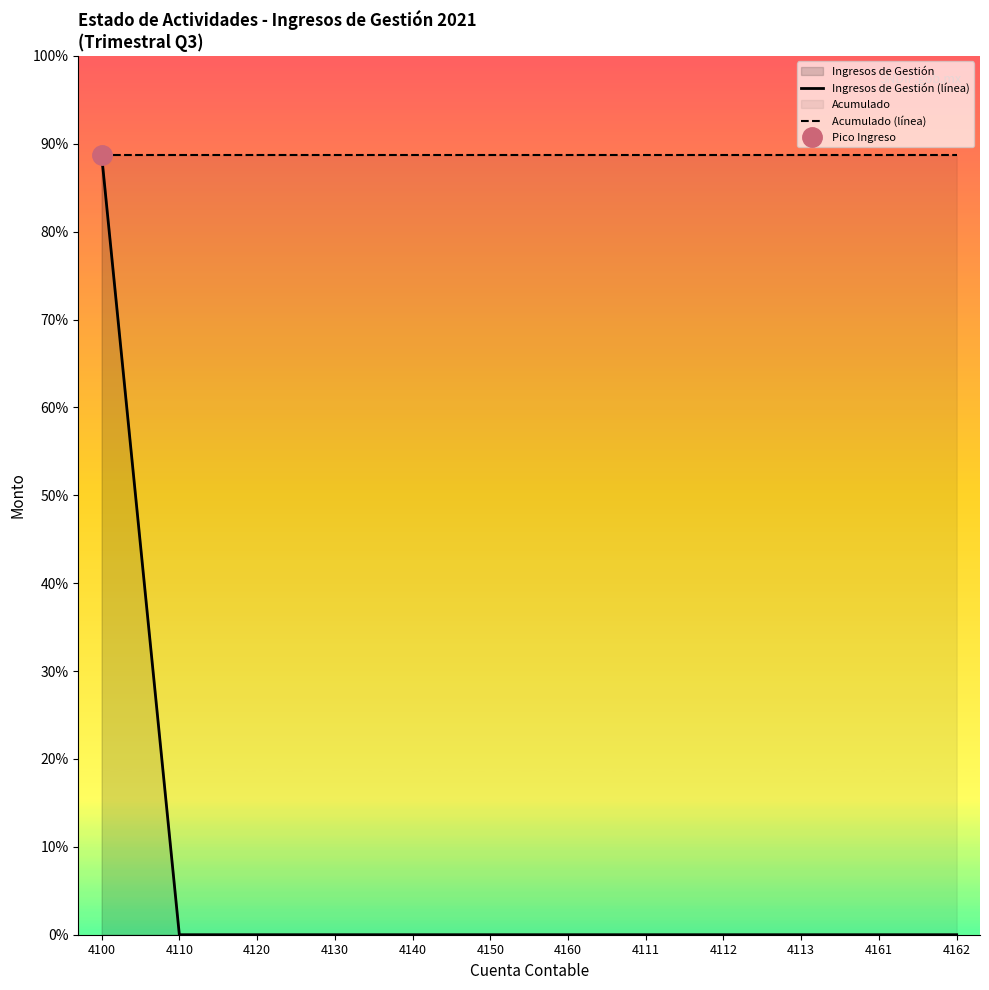

Is it true that Ingresos de Gestión (línea) equals 1221258.8 at 4160?

False